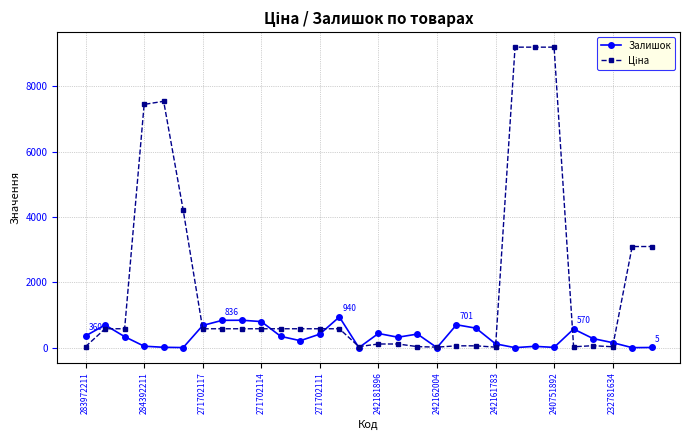

What is the greatest value displayed?

9196.3